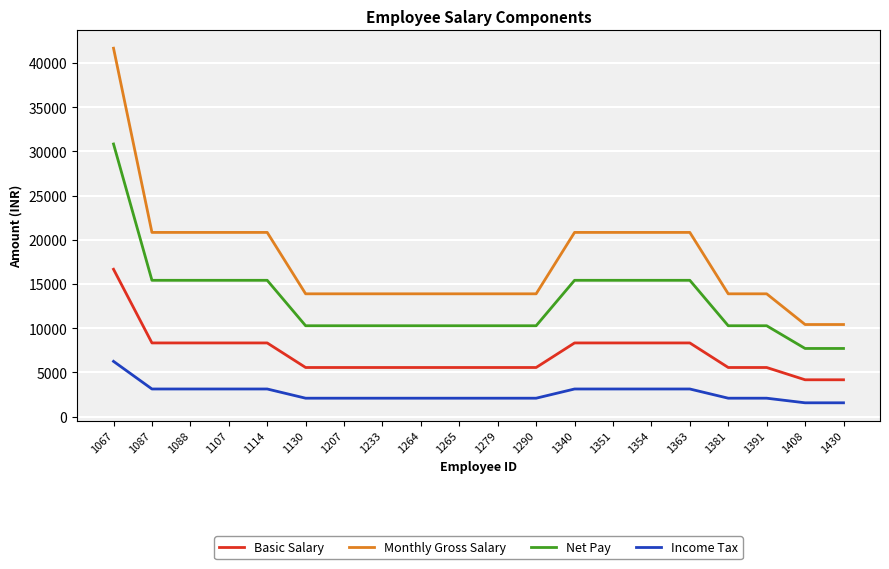

Which series has the largest total across all categories?

Monthly Gross Salary